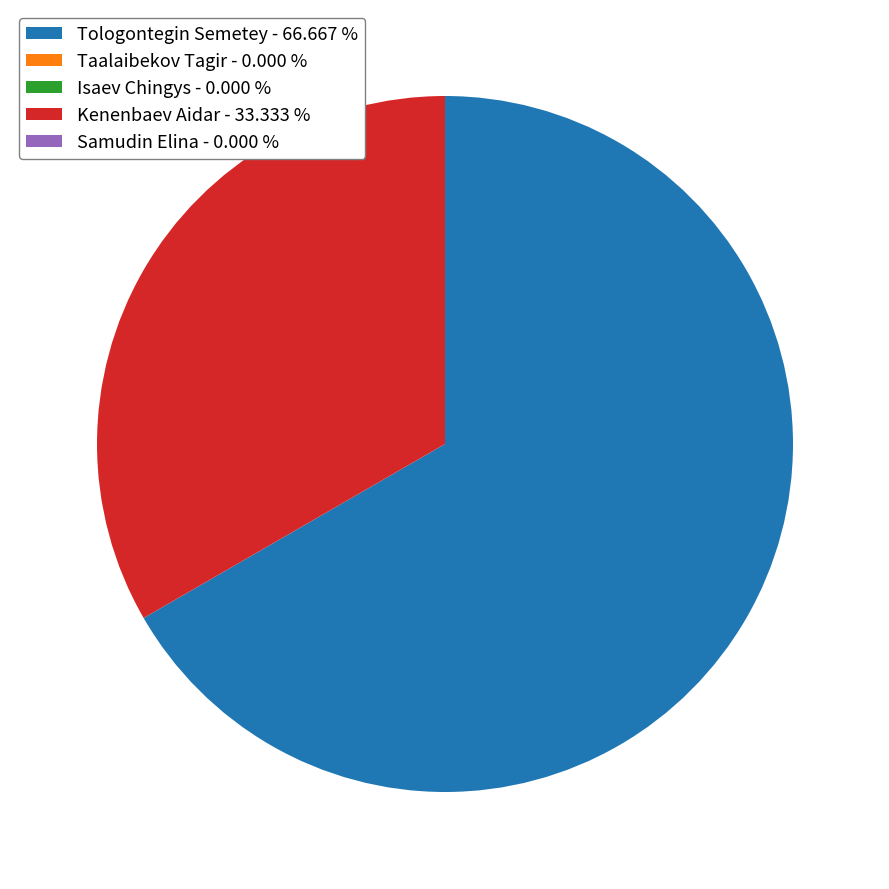

Combined, do Kenenbaev Aidar - 33.333 % and Tologontegin Semetey - 66.667 % account for over 50%?

Yes